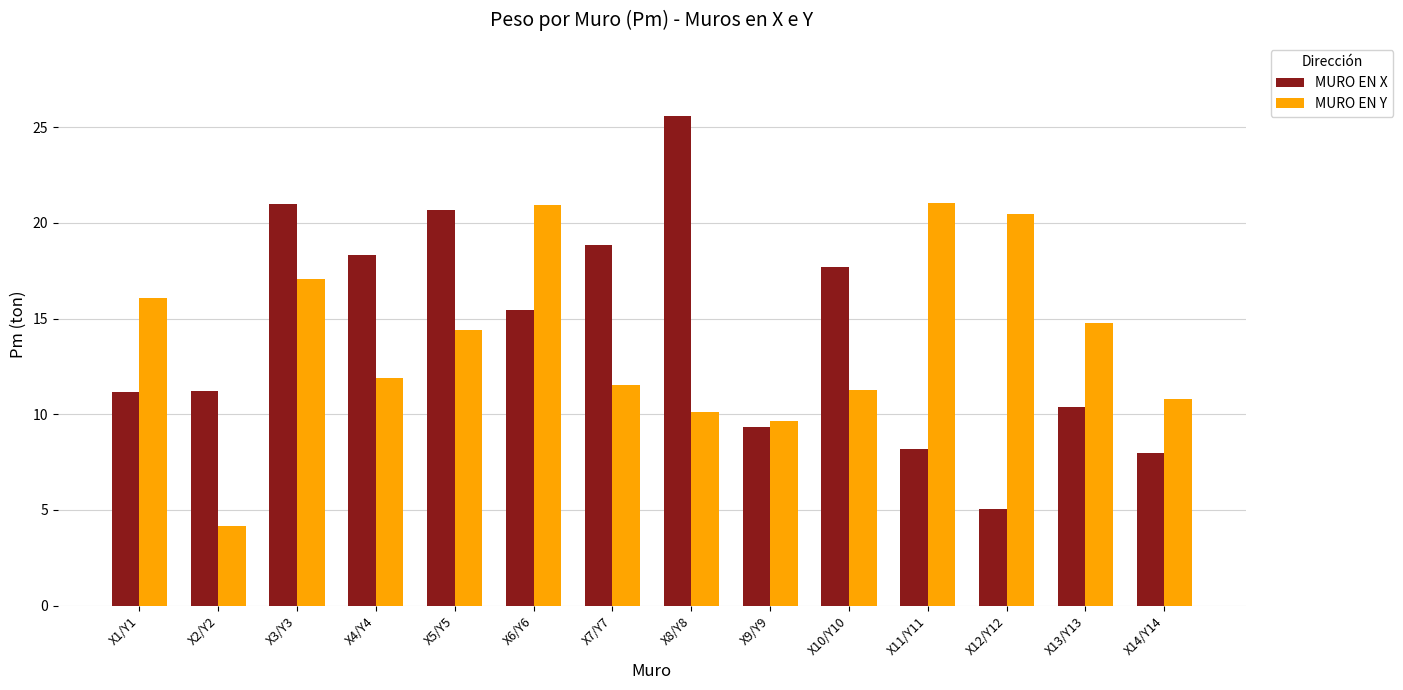

The MURO EN X series shows 10.4 at X13/Y13. True or false?

True